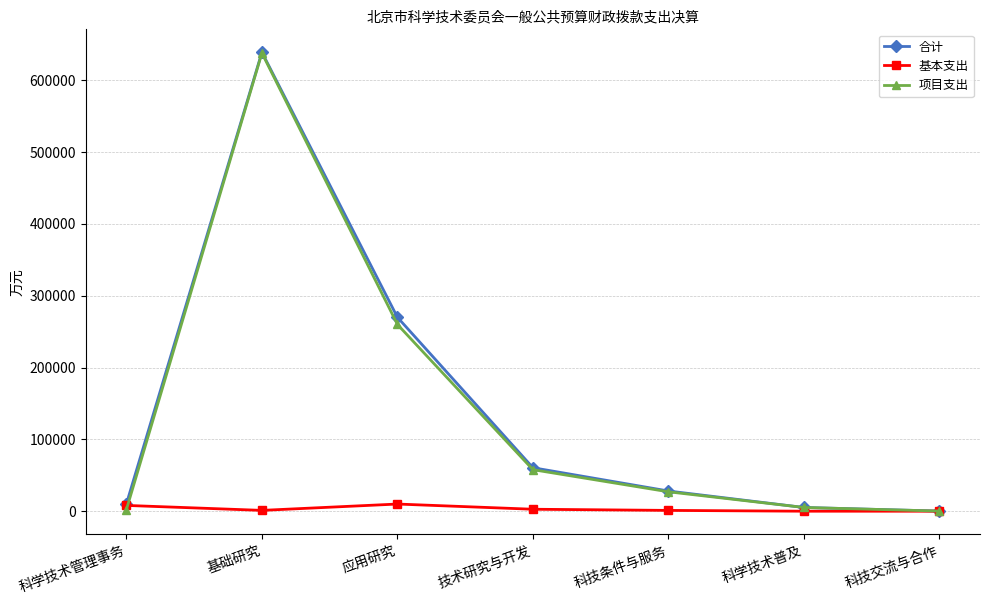

What is the maximum value shown in the chart?

639035.7